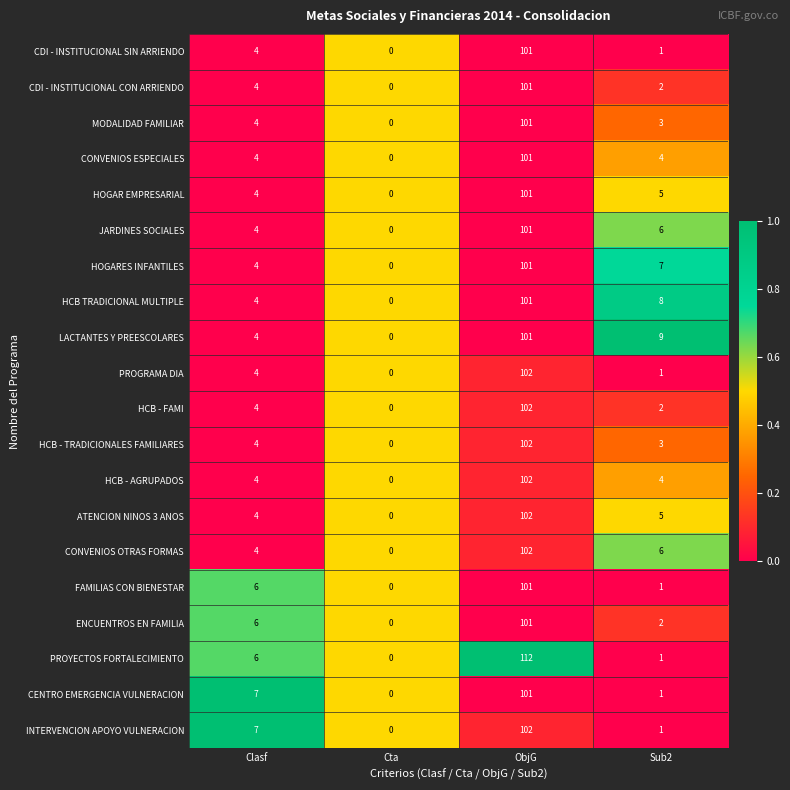

Which series has the widest spread of values?

PROYECTOS FORTALECIMIENTO